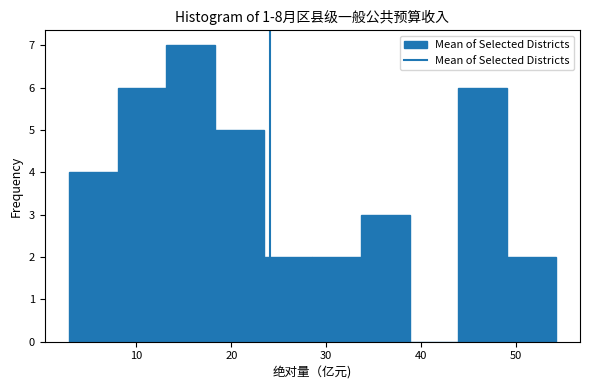

How tall is the bar that spans 18 to 23 on the x-axis? Neither the bar edges nor the heights are printed on the chart, so give them approximately, as read against the axes.

5